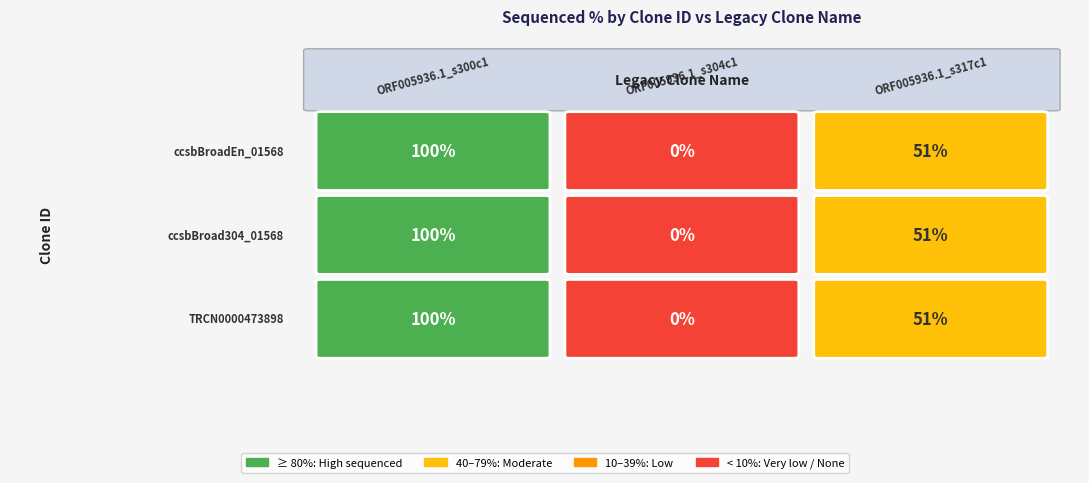

Between 2 and 1, which is larger?

2